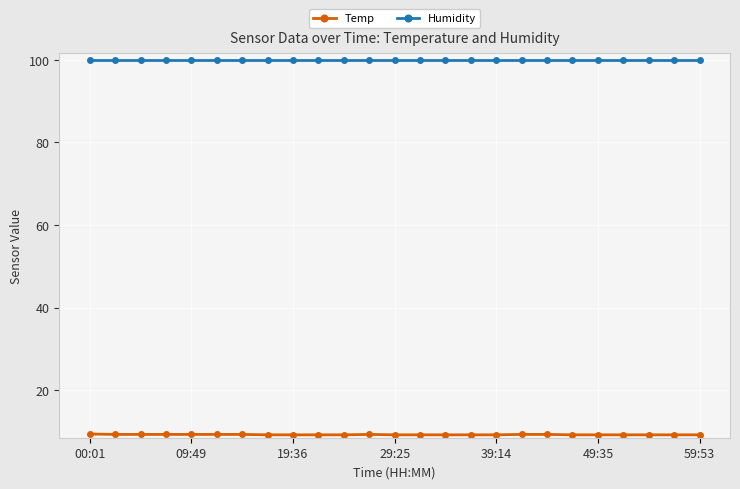

What is the average value of the Humidity series?

99.9